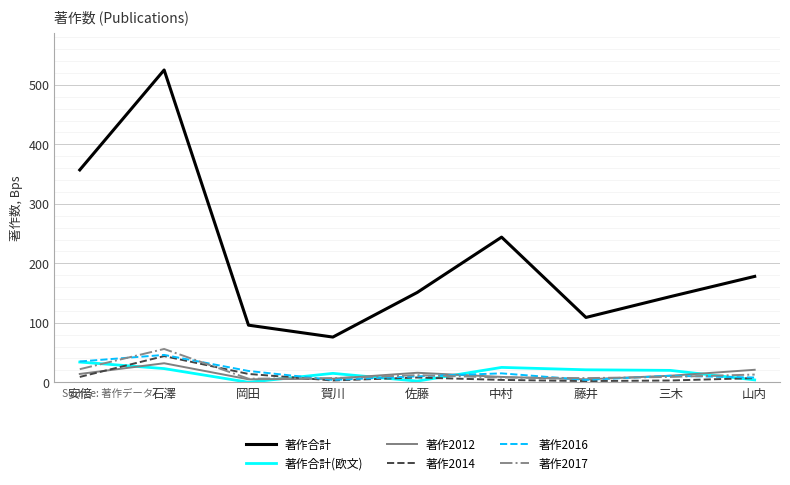

What is the minimum value for 著作2016?

4